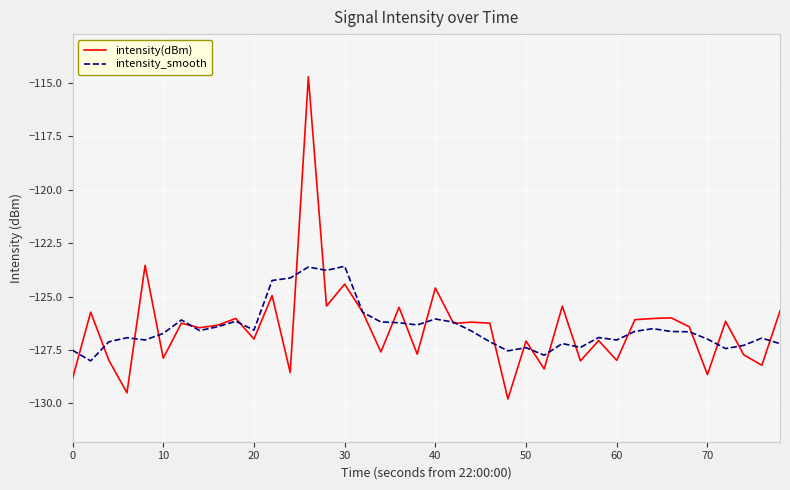

Which series has the largest range (max minus min)?

intensity(dBm)